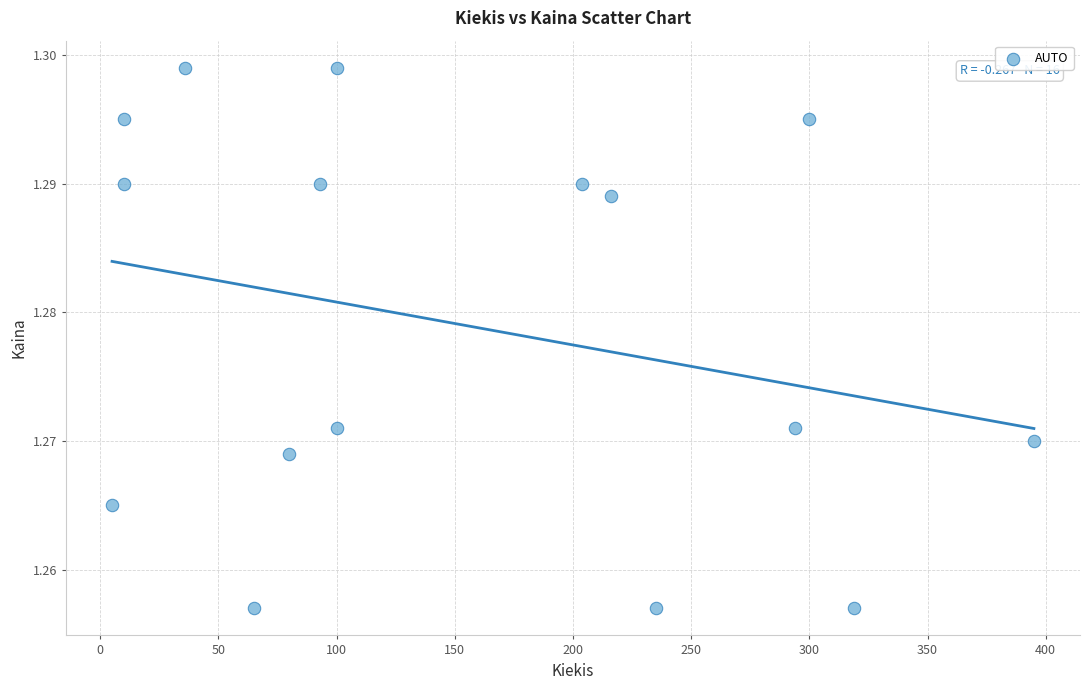

What is the range of X values (max minus min)?

390.0